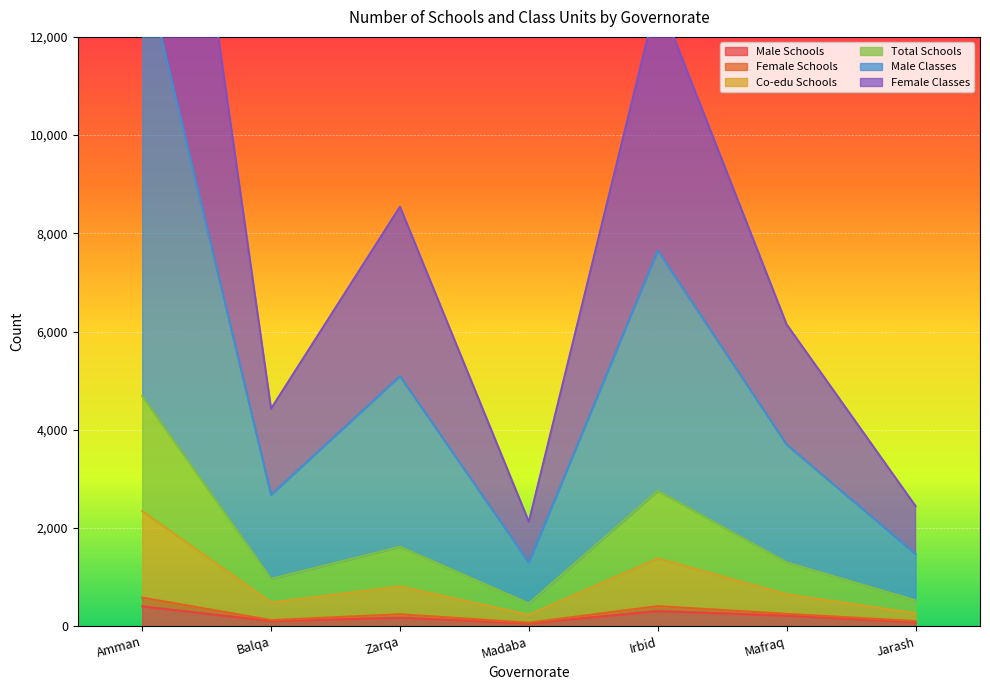

True or false: female_schools and total_schools cross at least once.

False